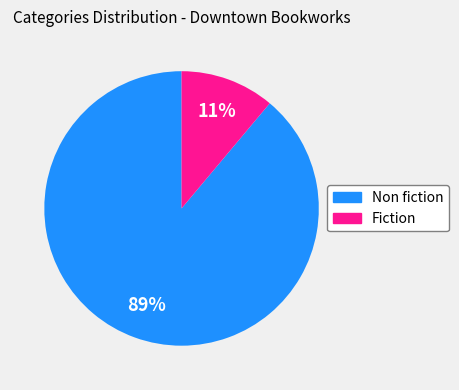

Rank the categories by value from highest to lowest.

Non fiction, Fiction